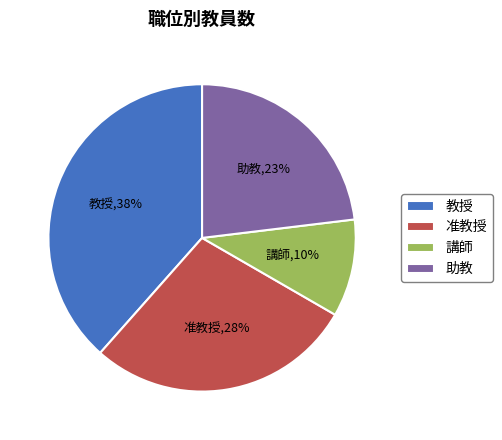

To the nearest percent, what is the average slice percentage?

25%